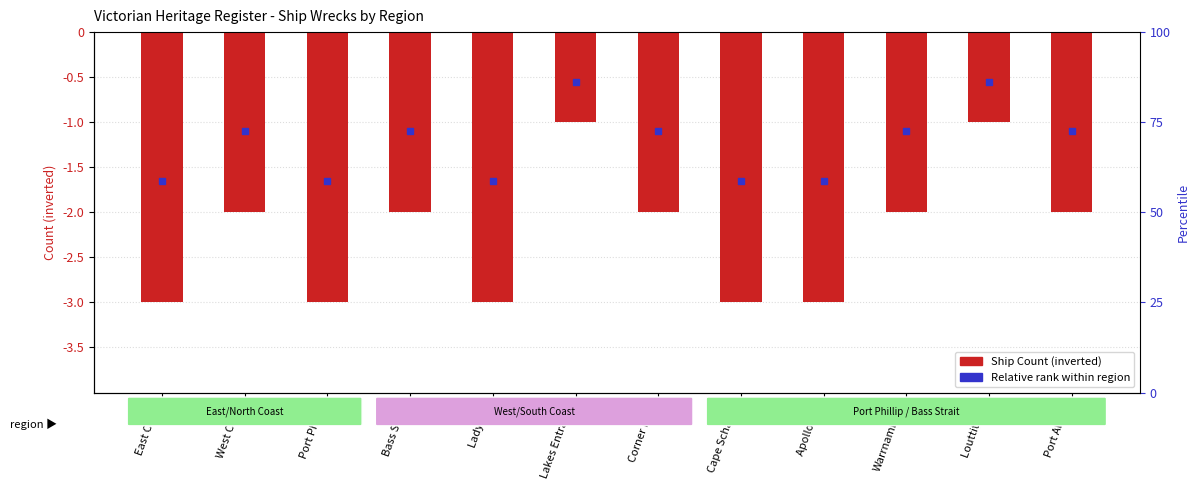

Are the bars grouped side by side (vs. stacked)?

No